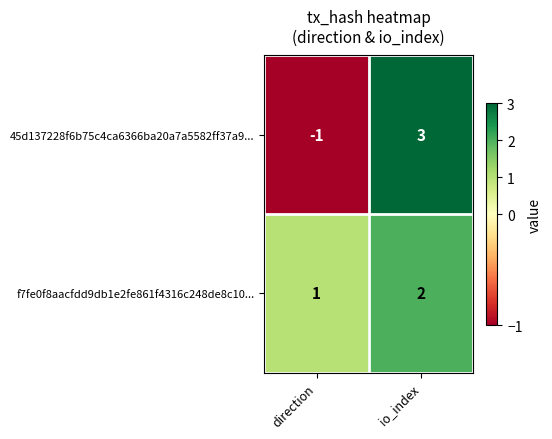

Where is f7fe0f8aacfdd9db1e2fe861f4316c248de8c10... nearest to the value 1?

direction